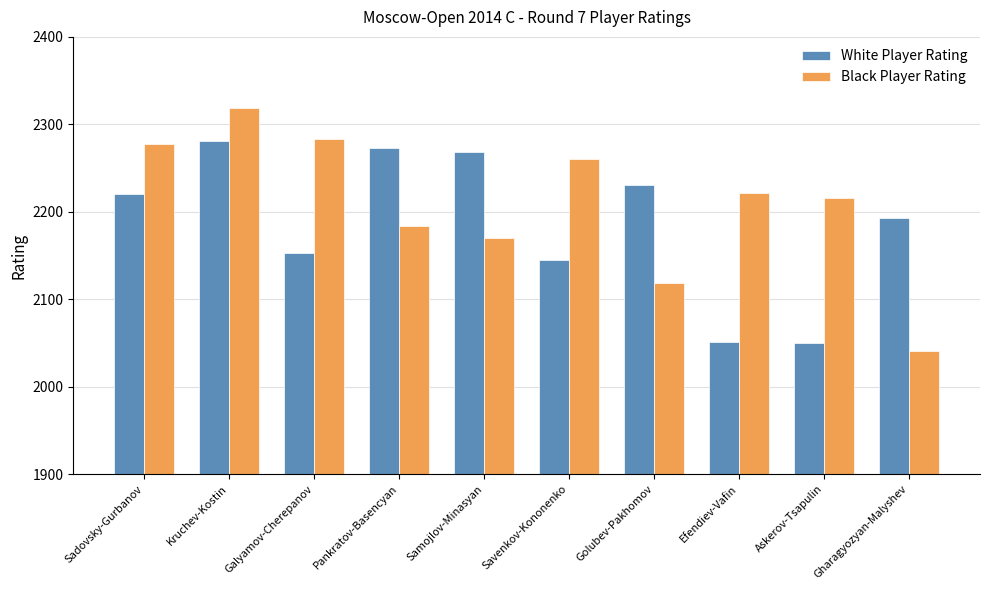

What is the difference between the highest and lowest values at Sadovsky-Gurbanov?

57